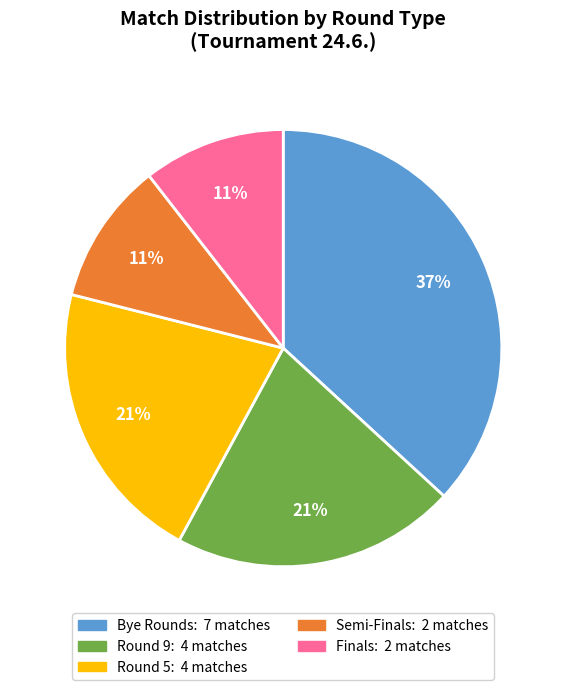

To the nearest percent, what is the average slice percentage?

20%